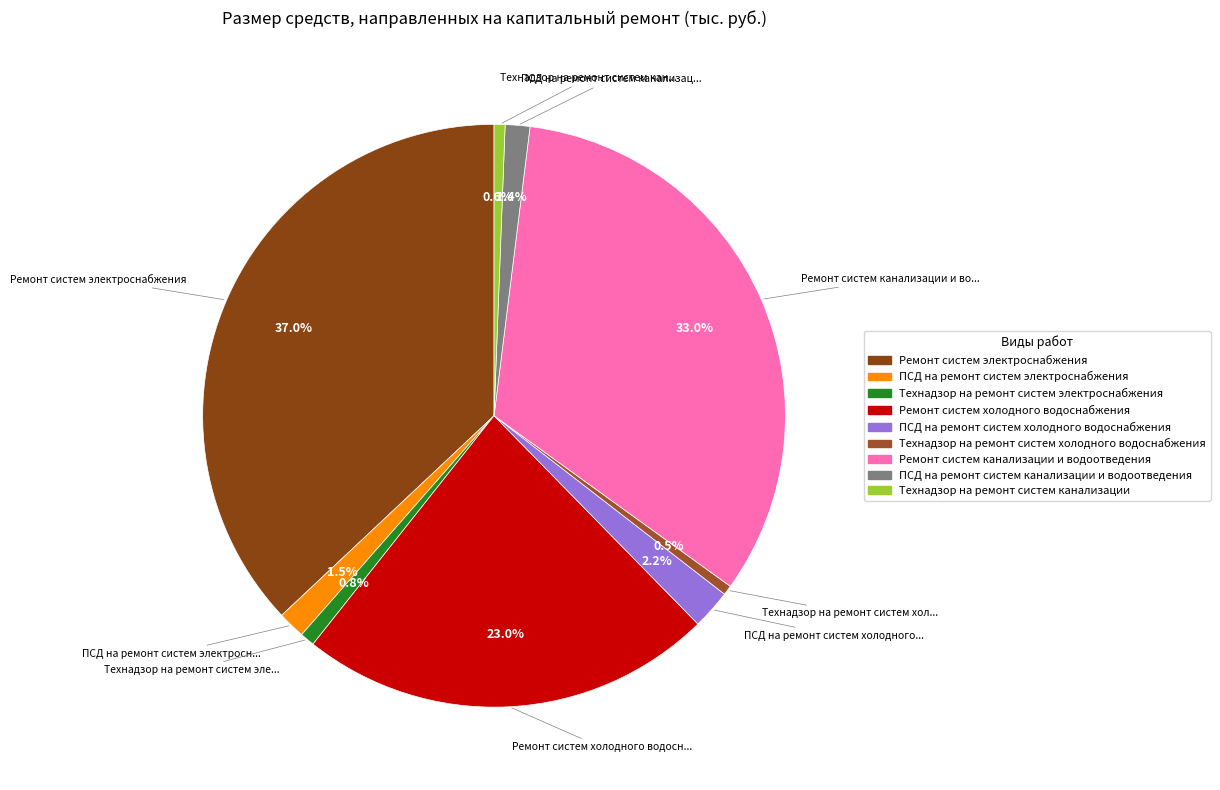

What percentage is the Ремонт систем электроснабжения slice, to the nearest percent?

37%